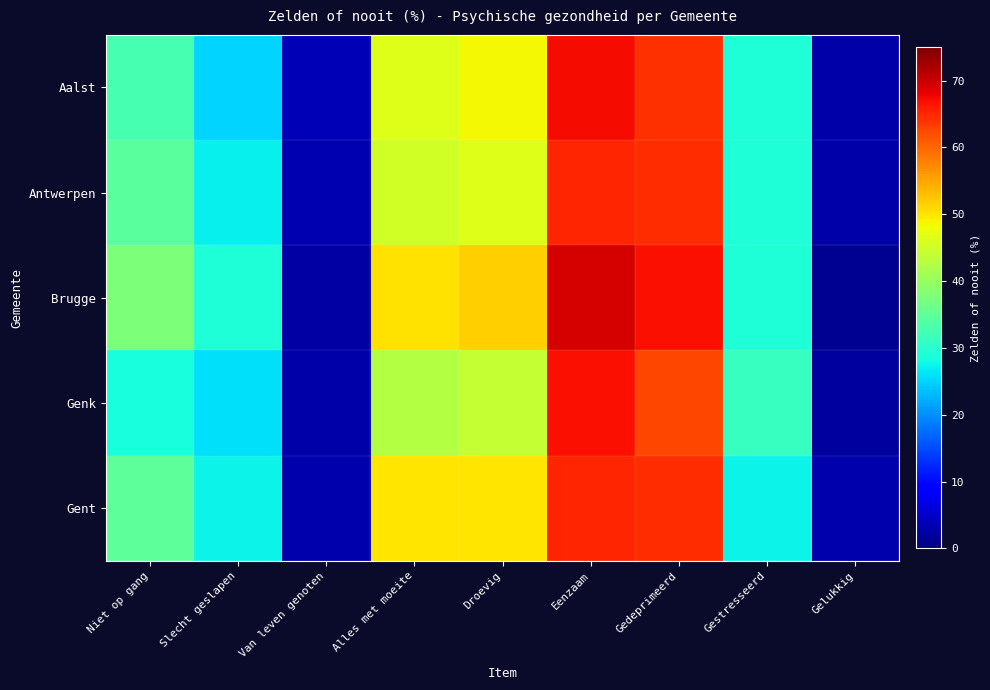

Is the value of Genk at Eenzaam greater than the value of Antwerpen at Droevig?

Yes